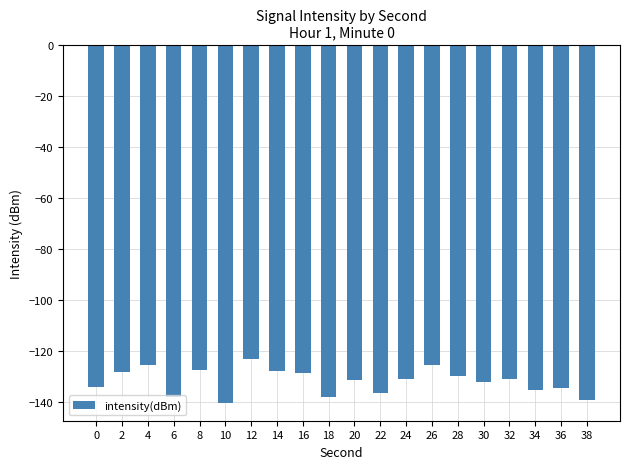

What is the maximum value shown in the chart?

-123.4